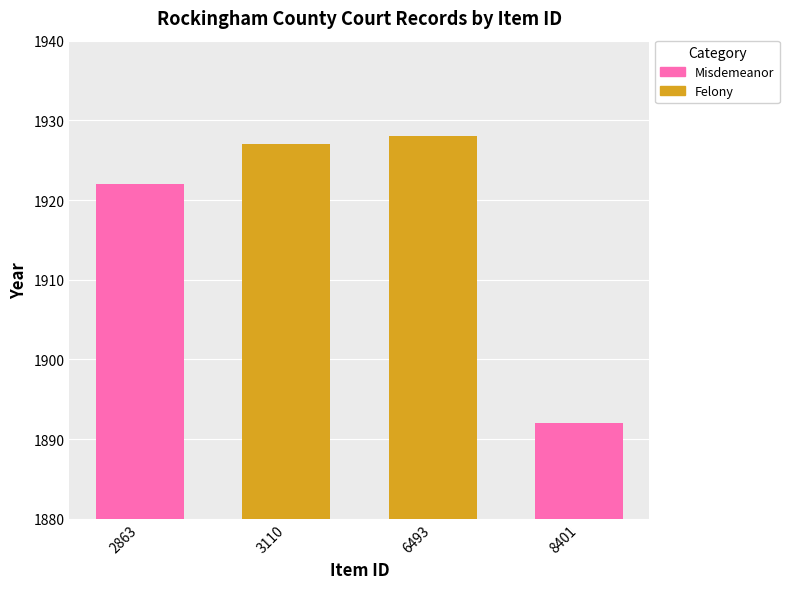

Are the bars grouped side by side (vs. stacked)?

No